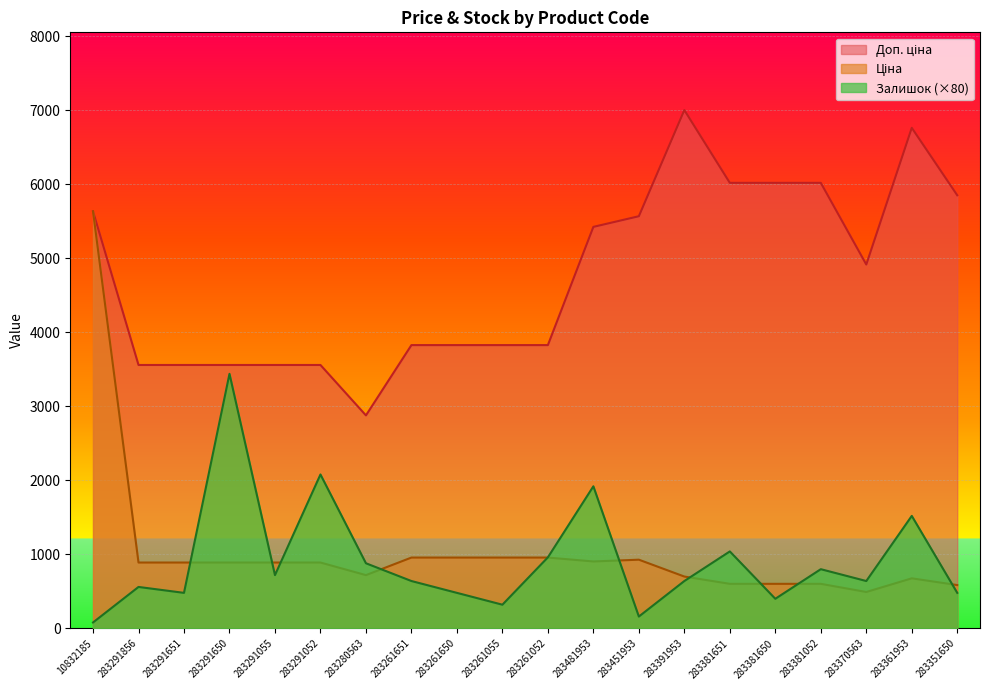

True or false: Ціна and Доп. ціна cross at least once.

False